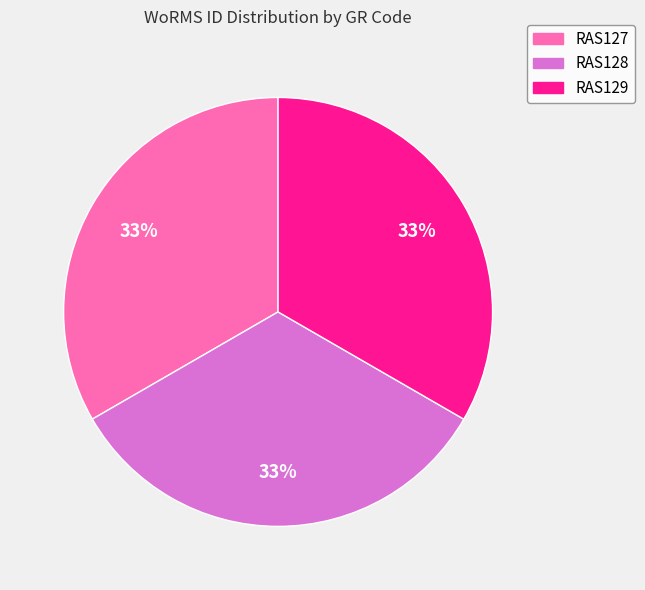

Is RAS129 the majority of the pie?

No